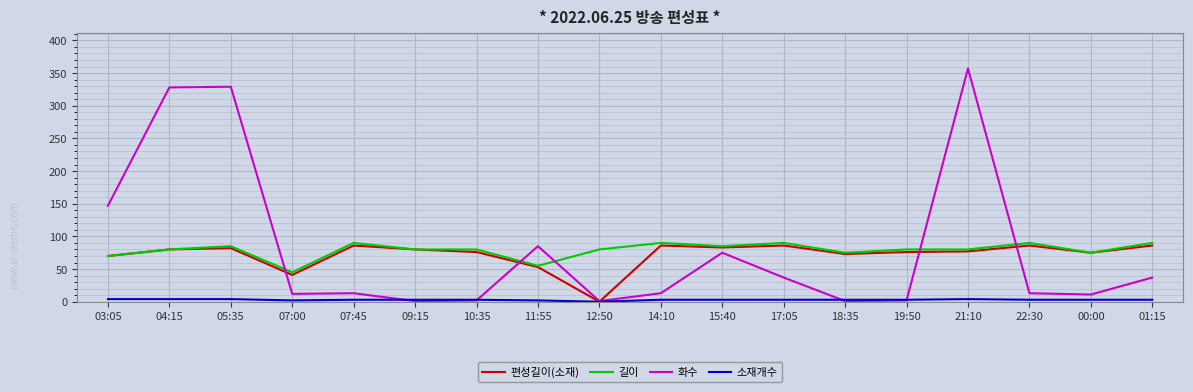

At which label is 화수 closest to 179?

03:05